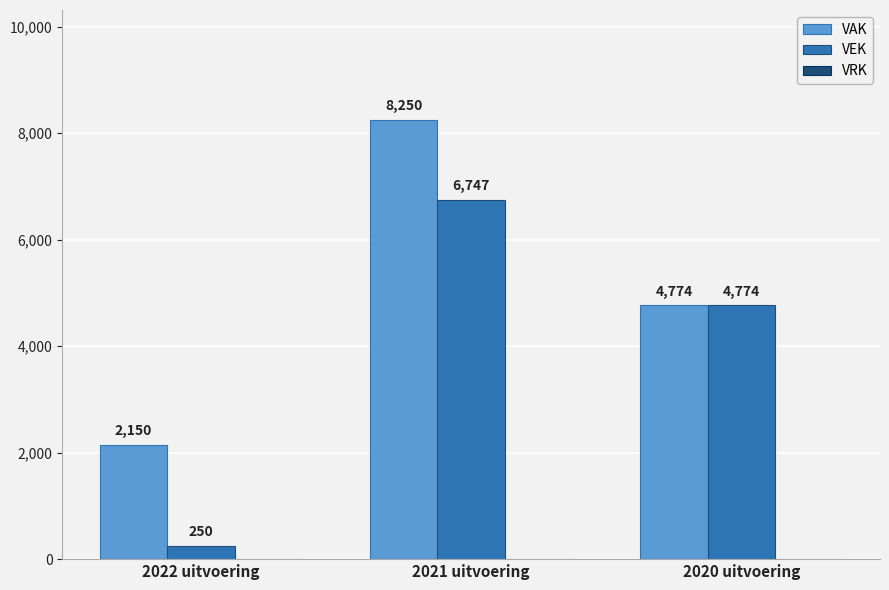

What is the value of the VEK bar at the 2nd from the left?

6747